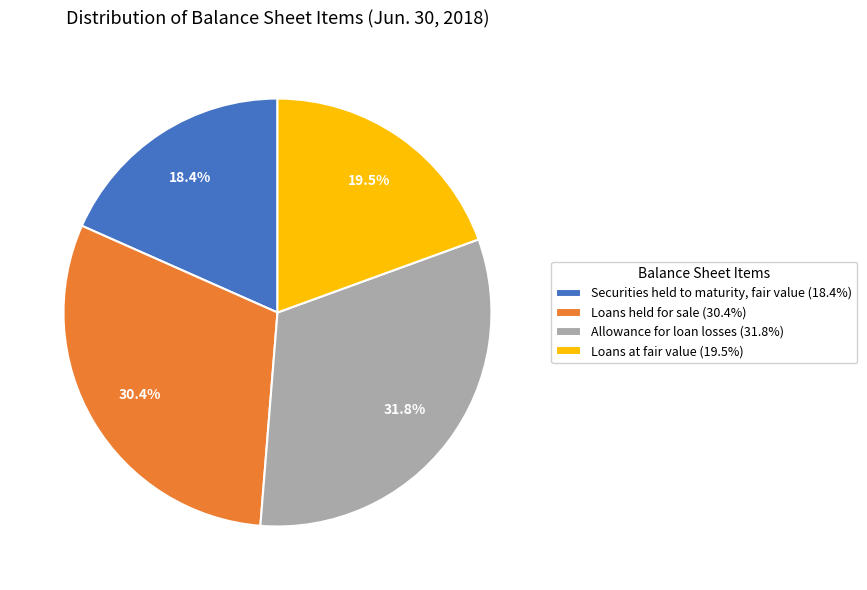

What percentage is NOT represented by Securities held to maturity, fair value?

81.6%